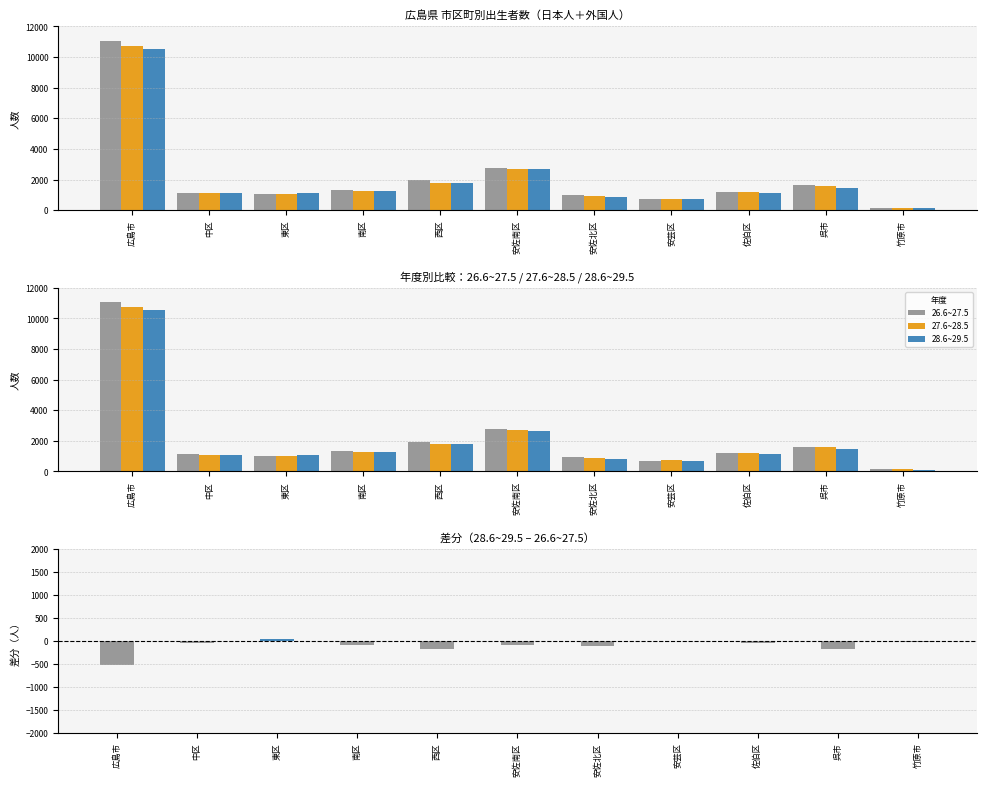

At which category is the sum across all series the highest?

広島市